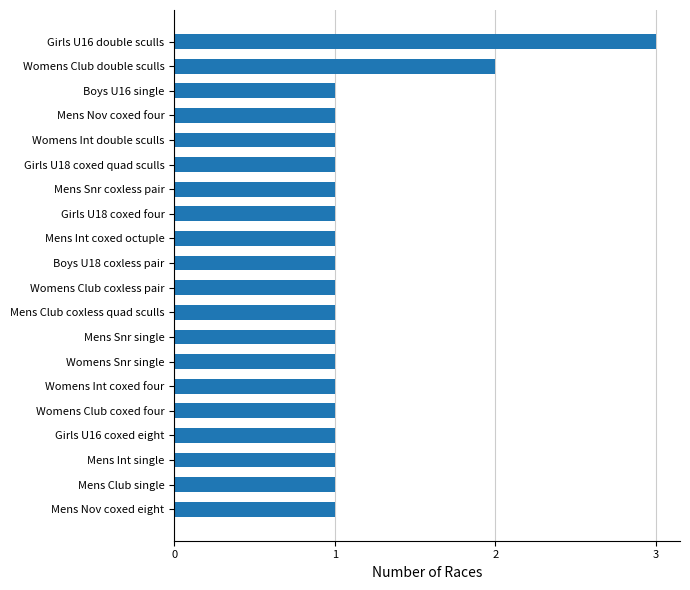

The chart shows a value of 1 at Mens Nov coxed eight. True or false?

True